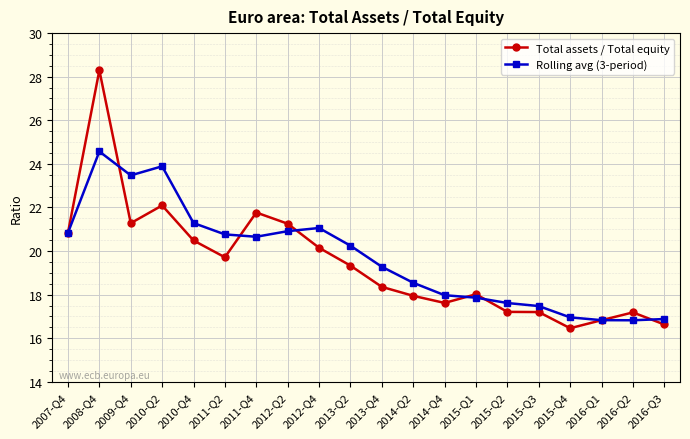

What is the sum of all Total assets / Total equity values?

388.7